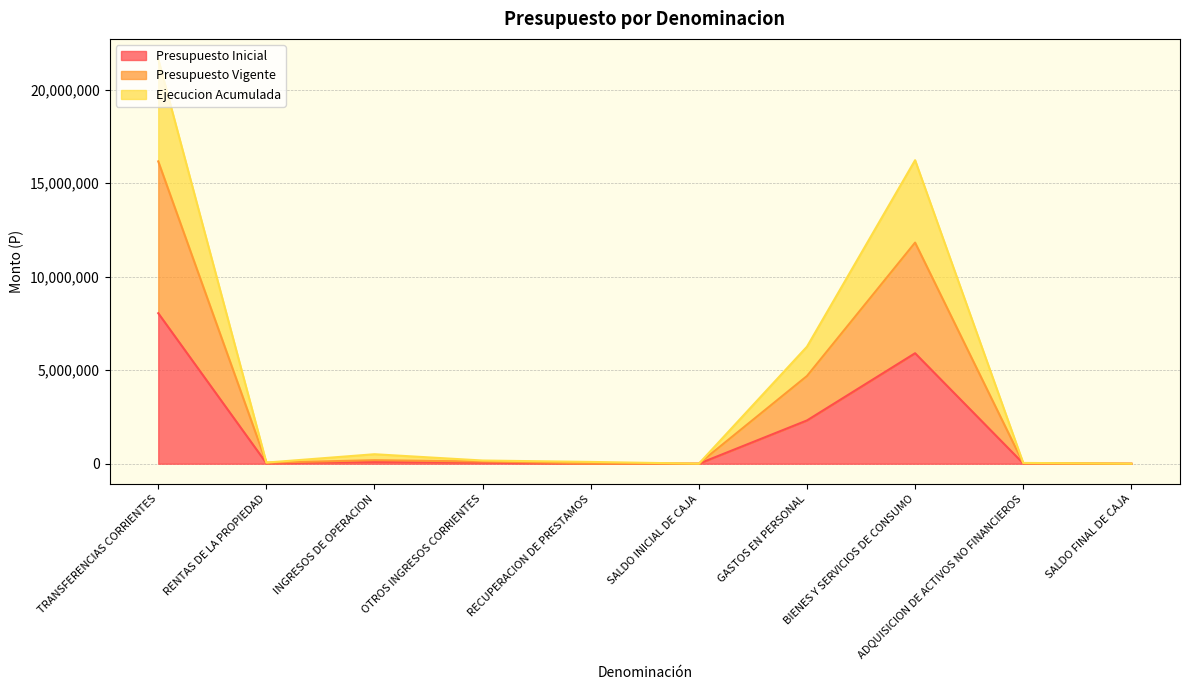

What is the sum of the Ejecucion Acumulada values at BIENES Y SERVICIOS DE CONSUMO and OTROS INGRESOS CORRIENTES?

16395045